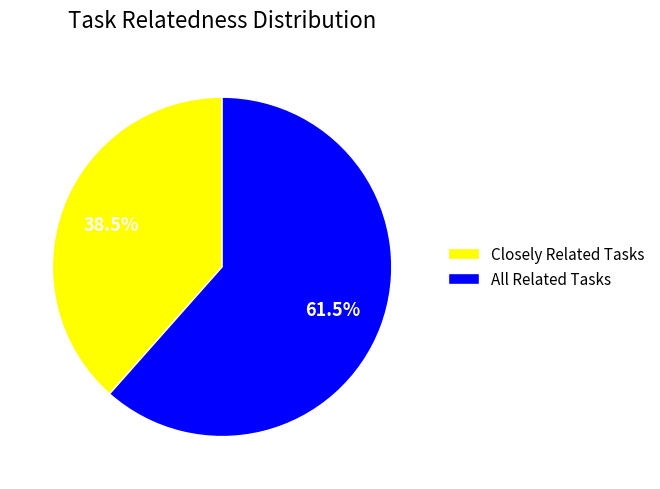

What is the ratio of the value at All Related Tasks to the value at Closely Related Tasks?

1.6